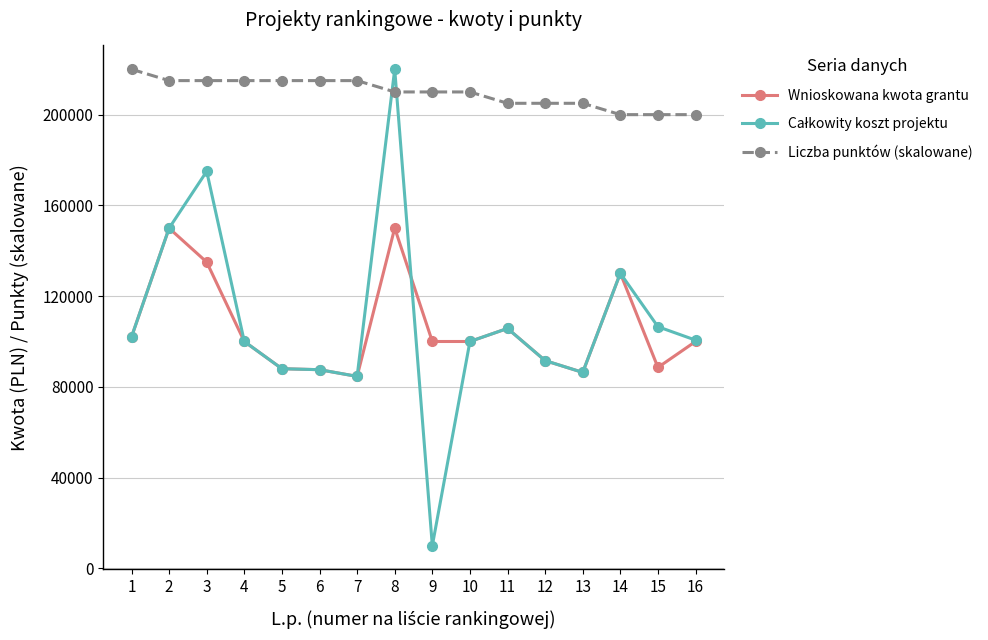

What is the difference between the highest and lowest values at 8?

70000.0